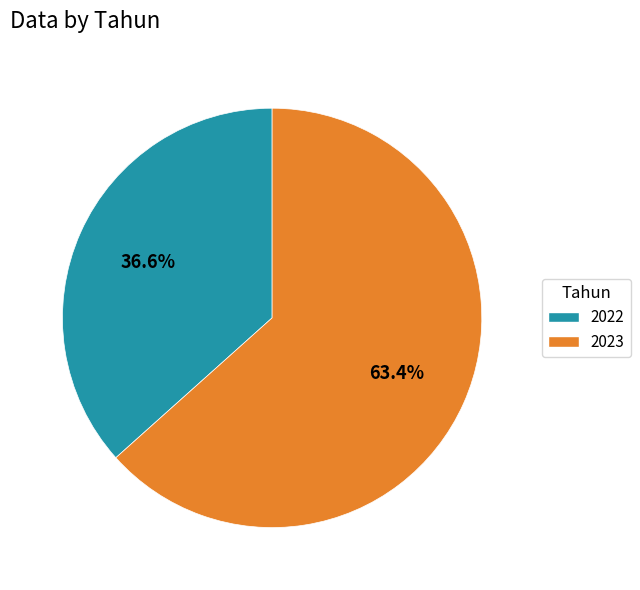

True or false: 2022 accounts for 29% of the total.

False